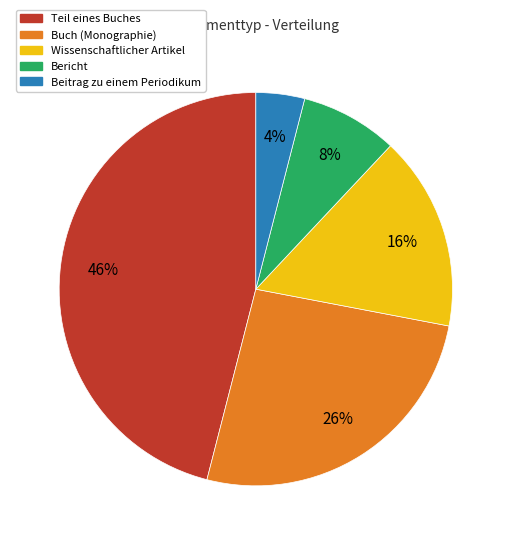

Does any single category account for the majority?

No